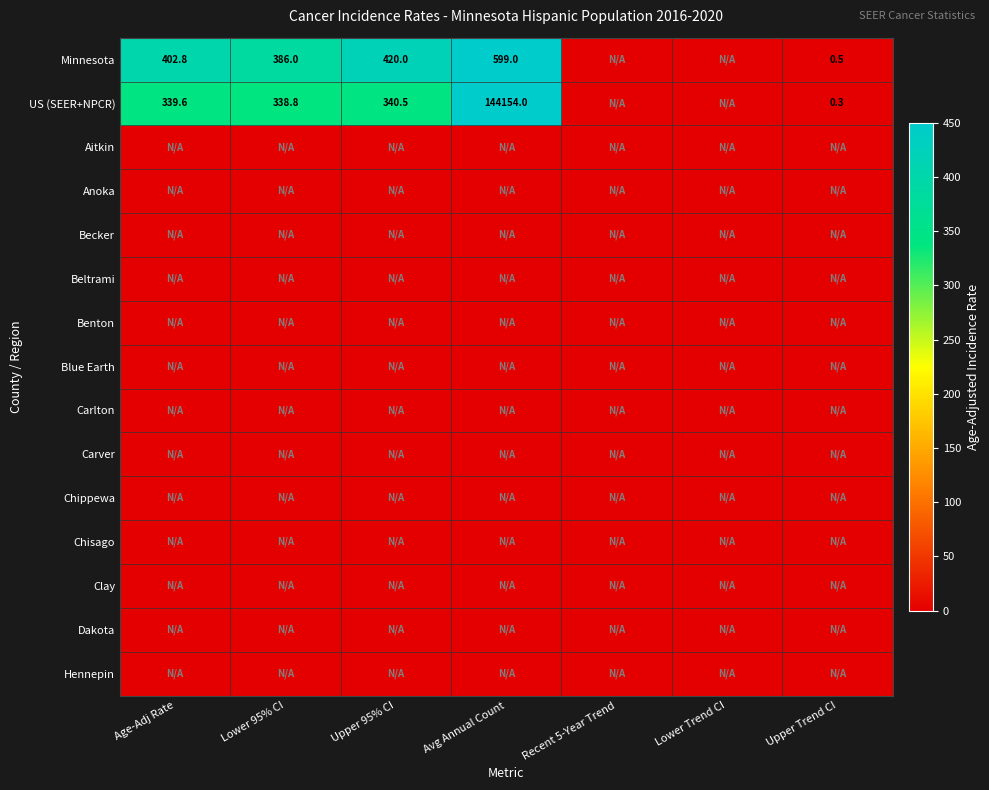

The Minnesota series shows 386.0 at Lower 95% CI. True or false?

True